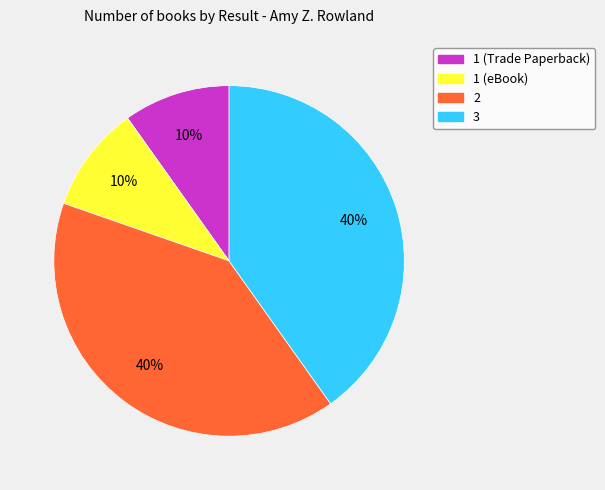

What percentage is the 1 (eBook) slice, to the nearest percent?

10%